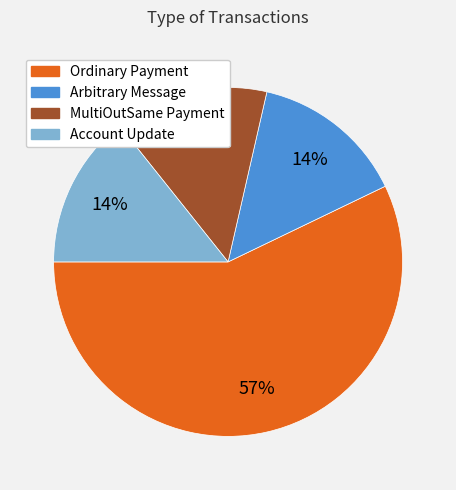

To the nearest percent, what is the average slice percentage?

25%